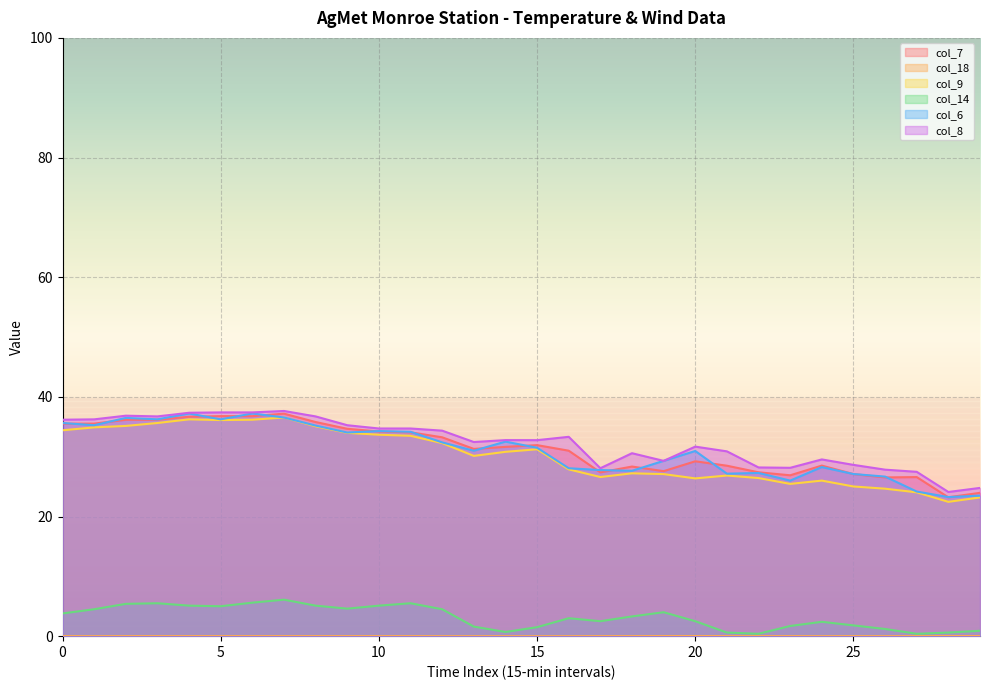

What is the average value of the col_8 series?

32.4